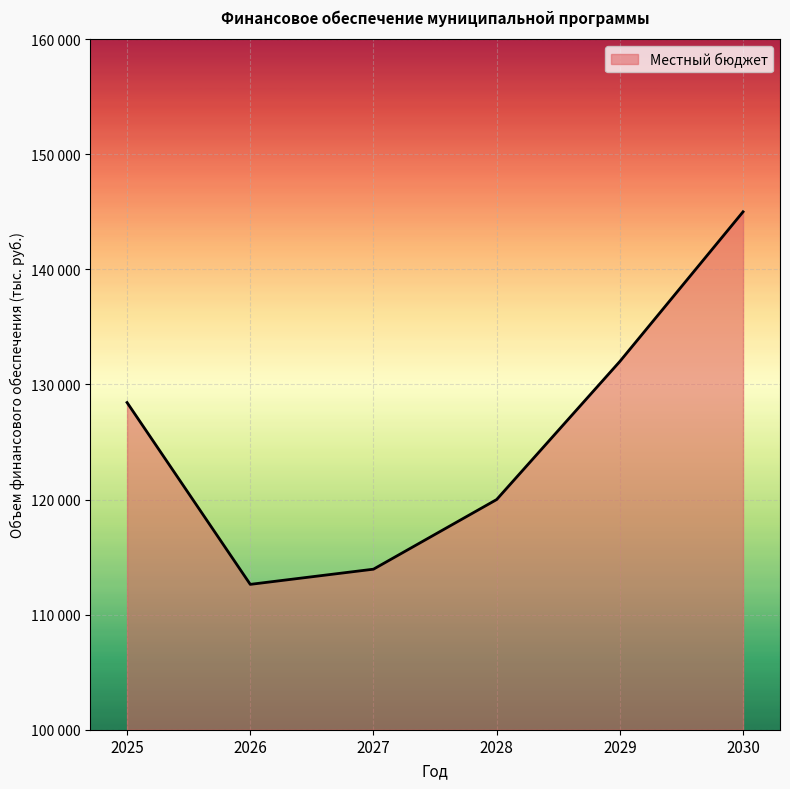

Does the chart display data point markers on the line(s)?

No